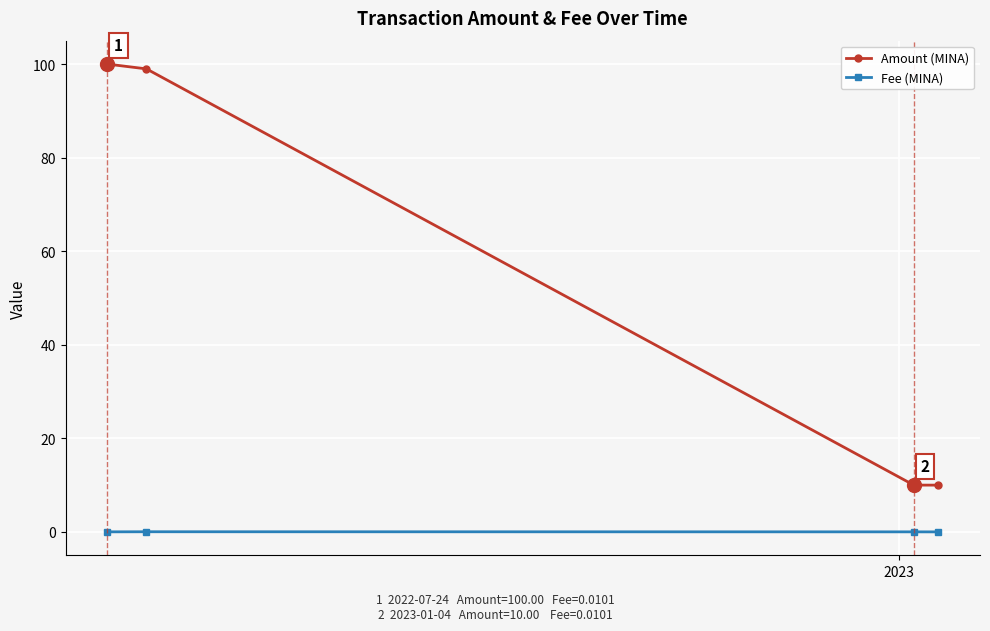

True or false: Amount (MINA) has more than 1 interior local peaks.

False